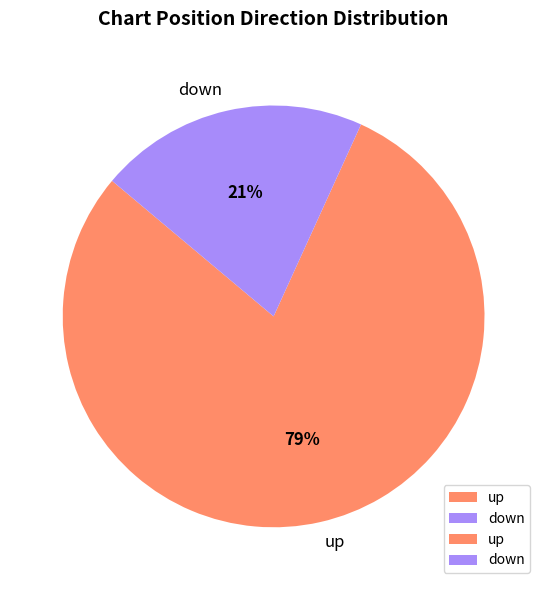

How many segments does this pie chart have?

2